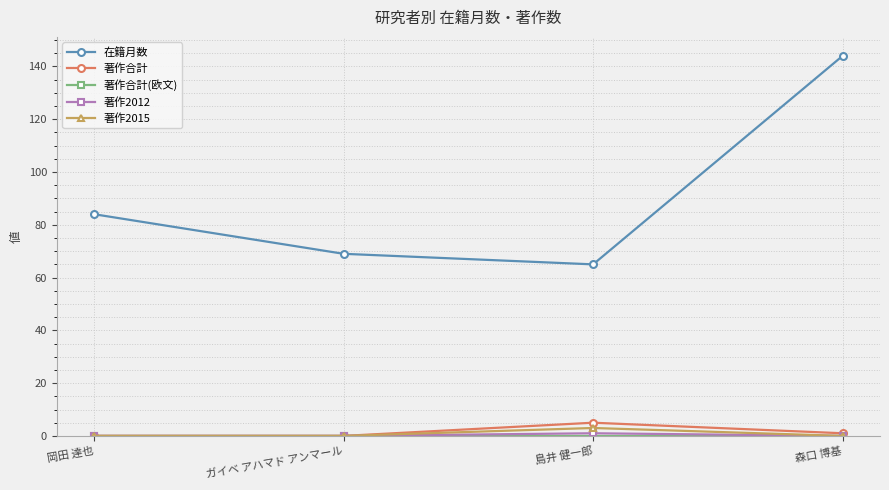

How many lines are shown in the chart?

5